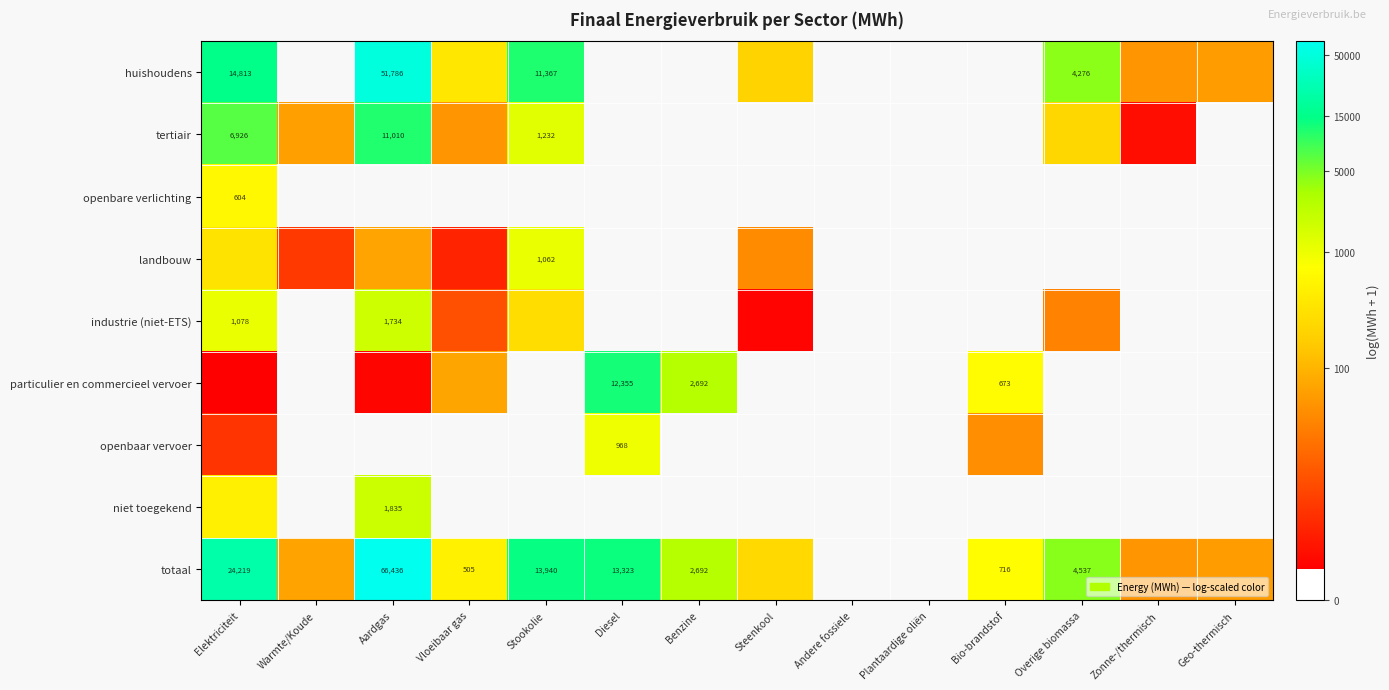

Which label corresponds to the smallest value in the chart?

Elektriciteit